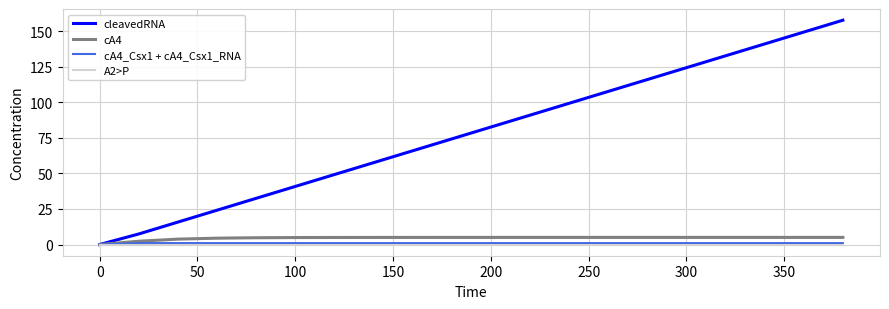

What are all the series names shown in the legend?

cleavedRNA, cA4, cA4_Csx1 + cA4_Csx1_RNA, A2>P